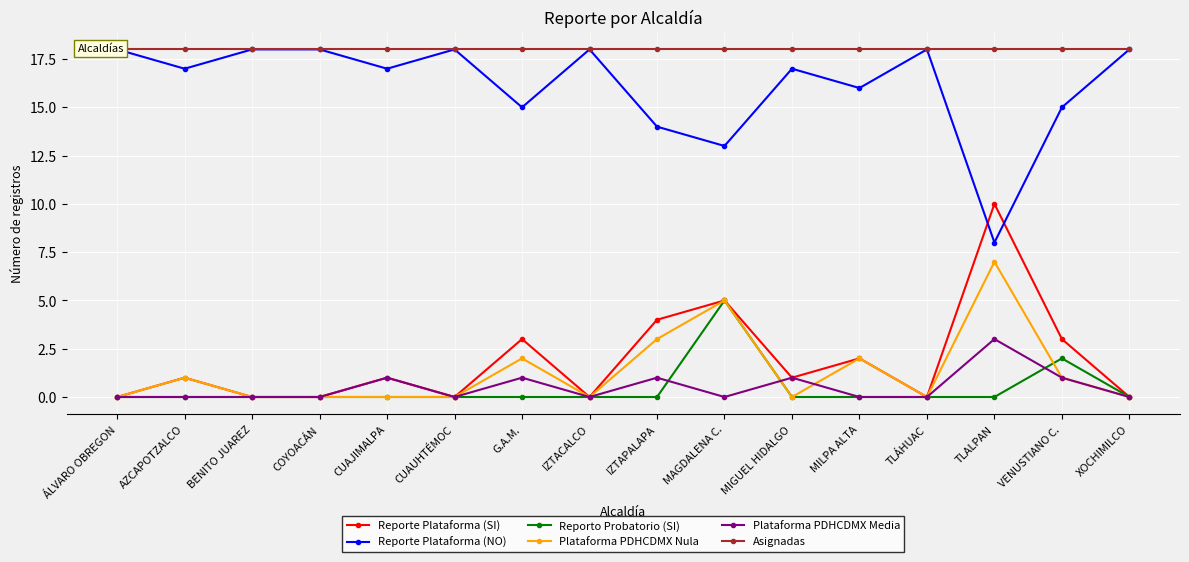

True or false: Plataforma PDHCDMX Nula has more than 0 points higher than both neighbors.

True